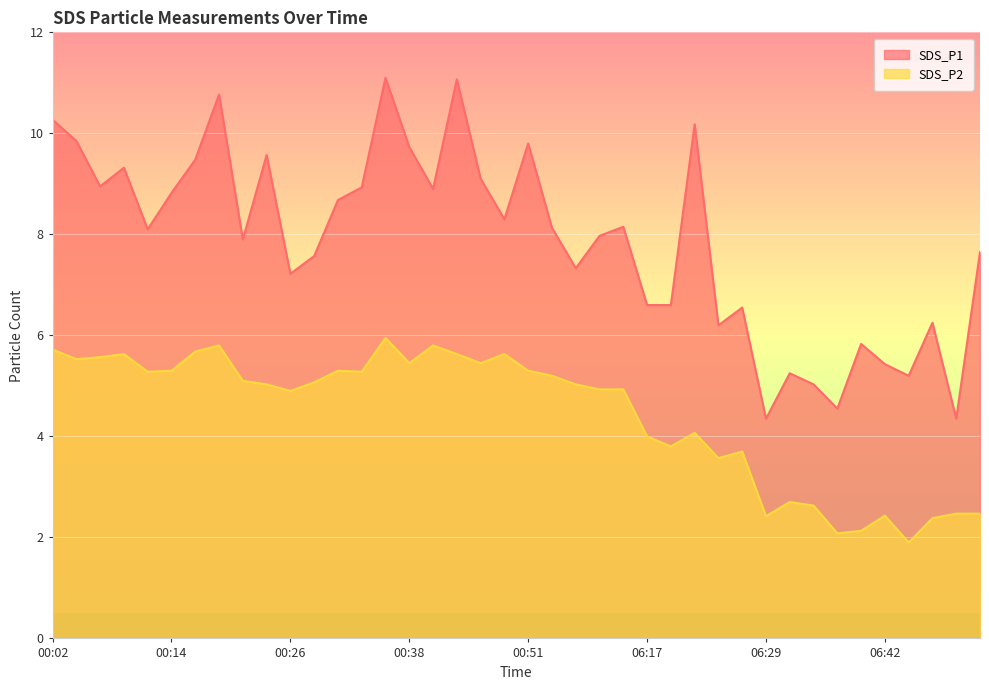

How many data points does each series have?

40